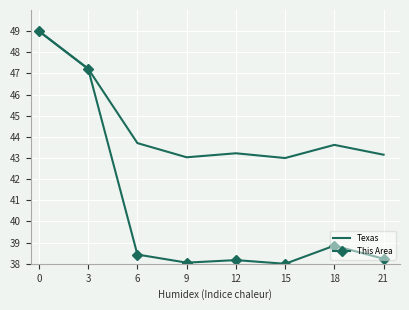

Rank the series by their average value, from highest to lowest.

Texas, This Area